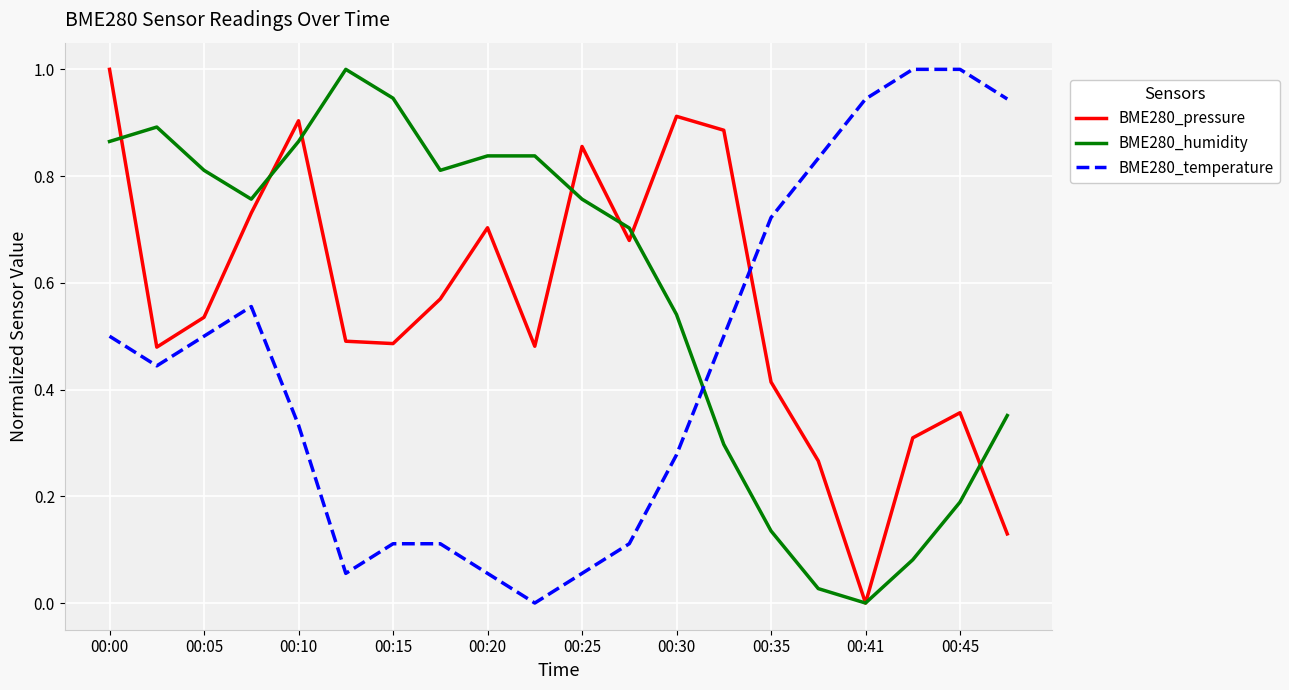

How many times do BME280_pressure and BME280_temperature cross each other?

1